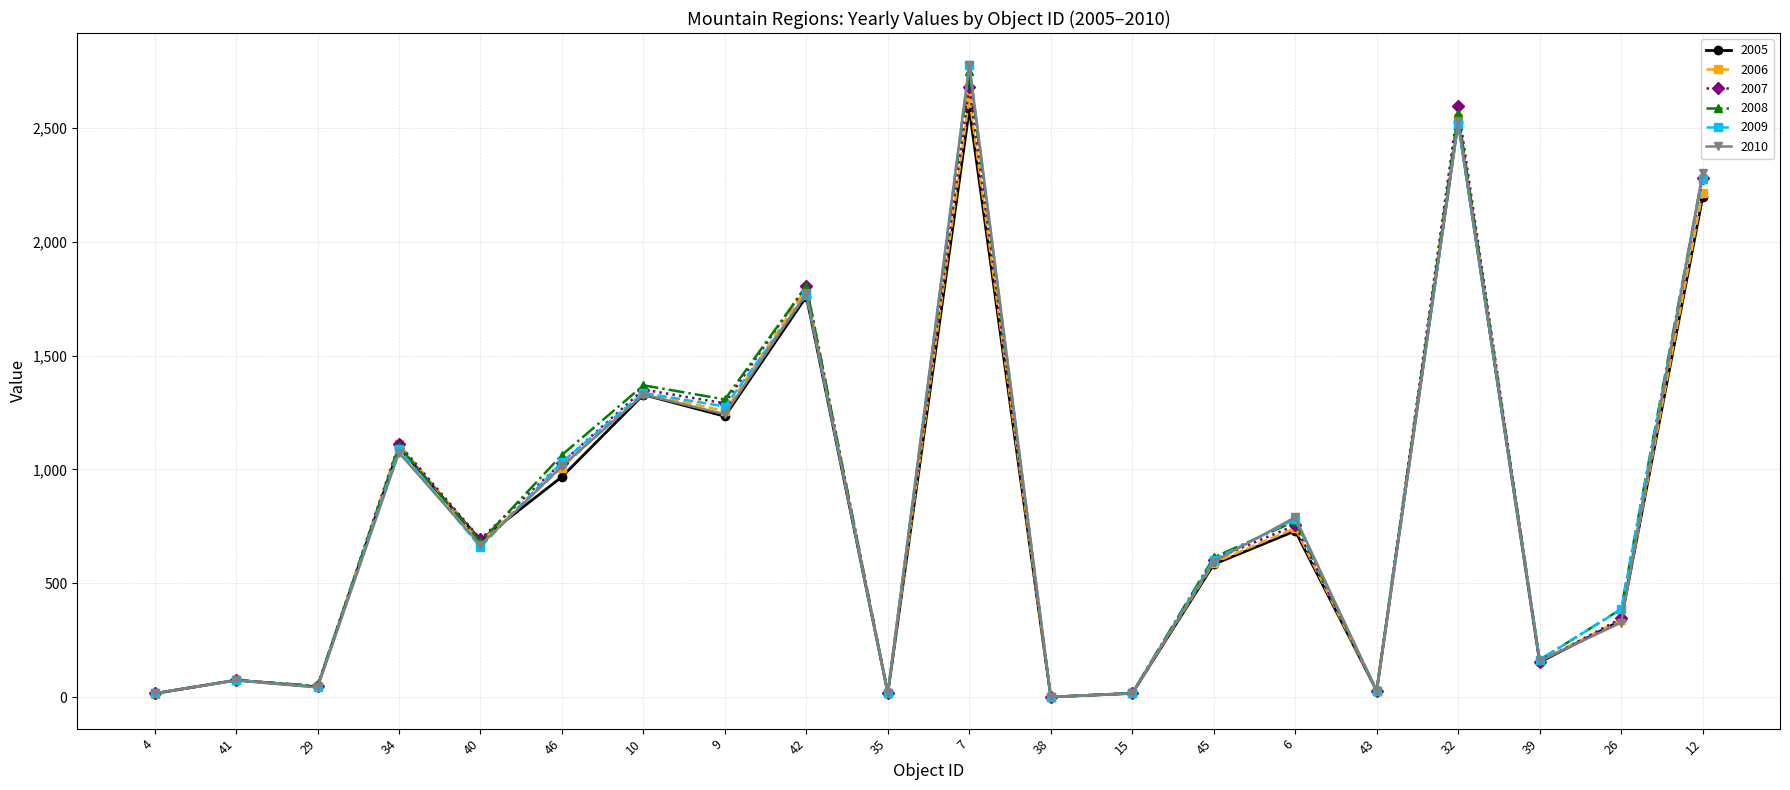

The value of 2005 at 34 is 1592.1. True or false?

False